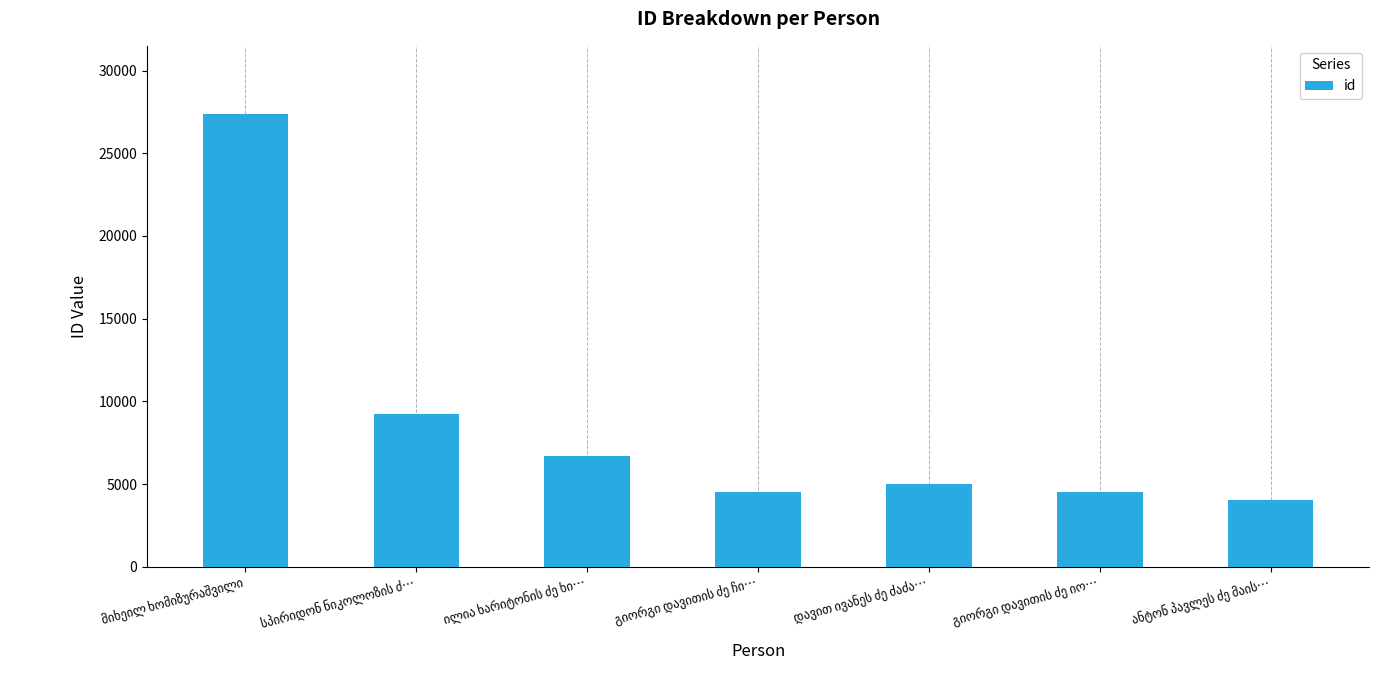

What is the value of the 2nd bar from the left?

9219